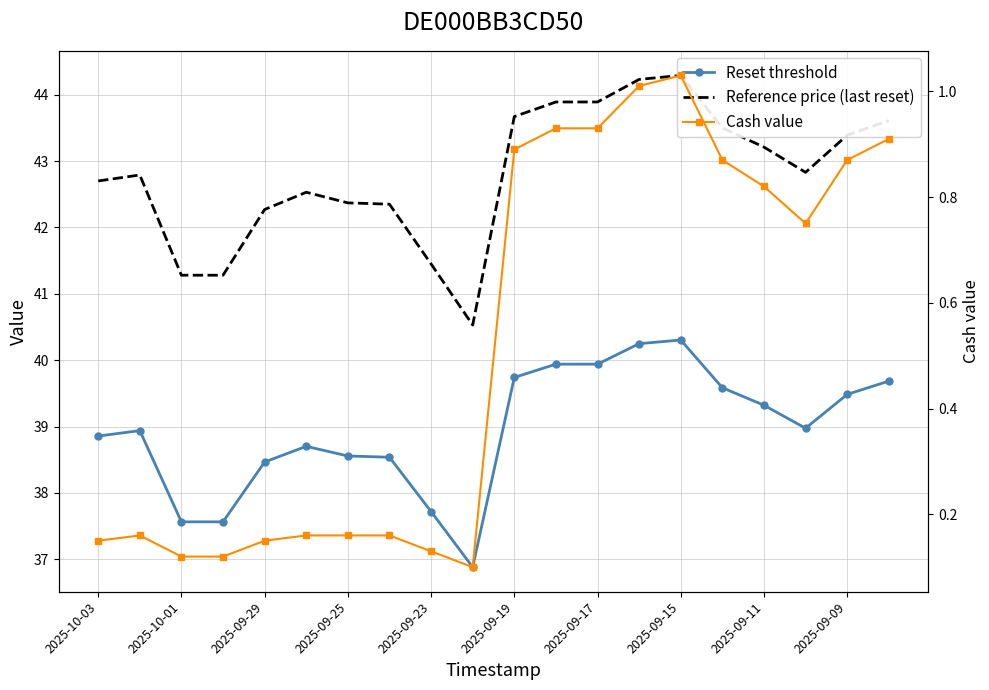

True or false: Cash value and Reset threshold intersect in this chart.

False